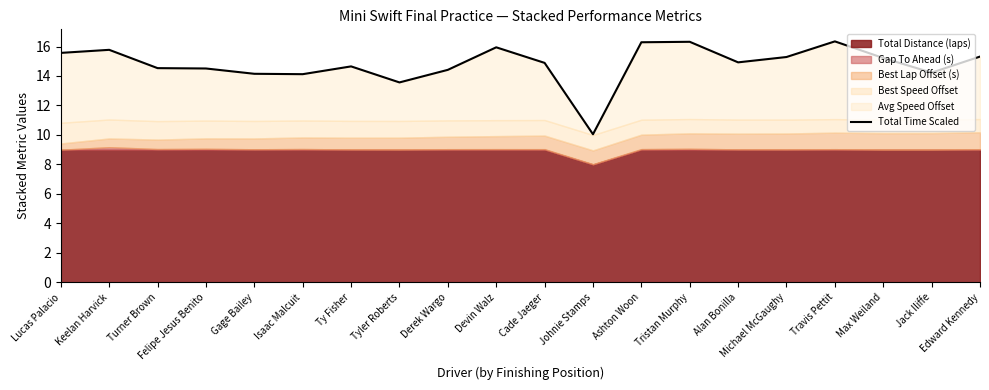

What is the value of the 20th point from the left?

15.3